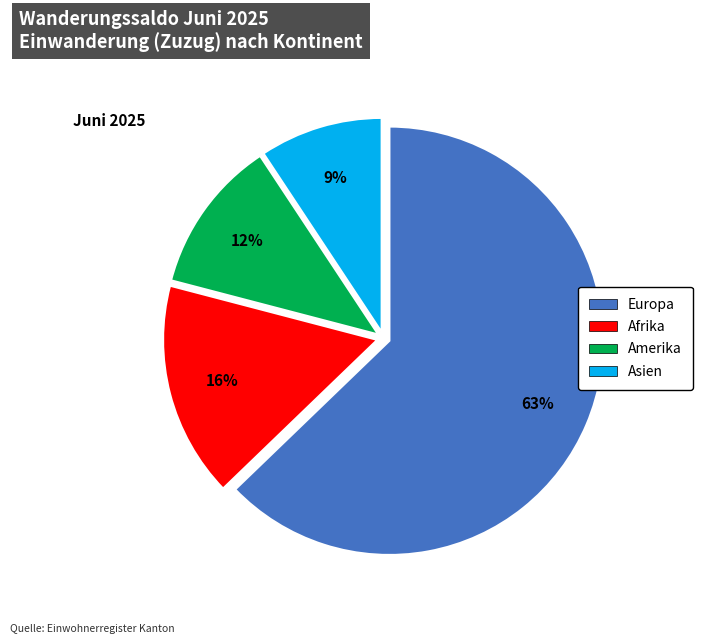

To the nearest percent, what is the average slice percentage?

25%